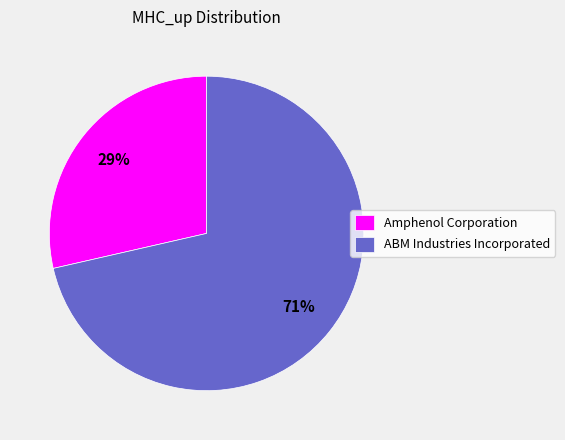

What is the largest slice in the pie chart?

ABM Industries Incorporated